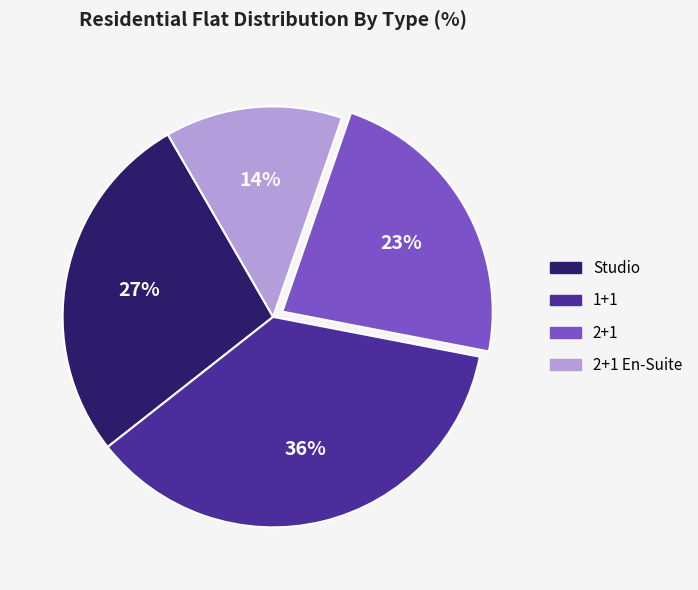

Does any single category account for the majority?

No